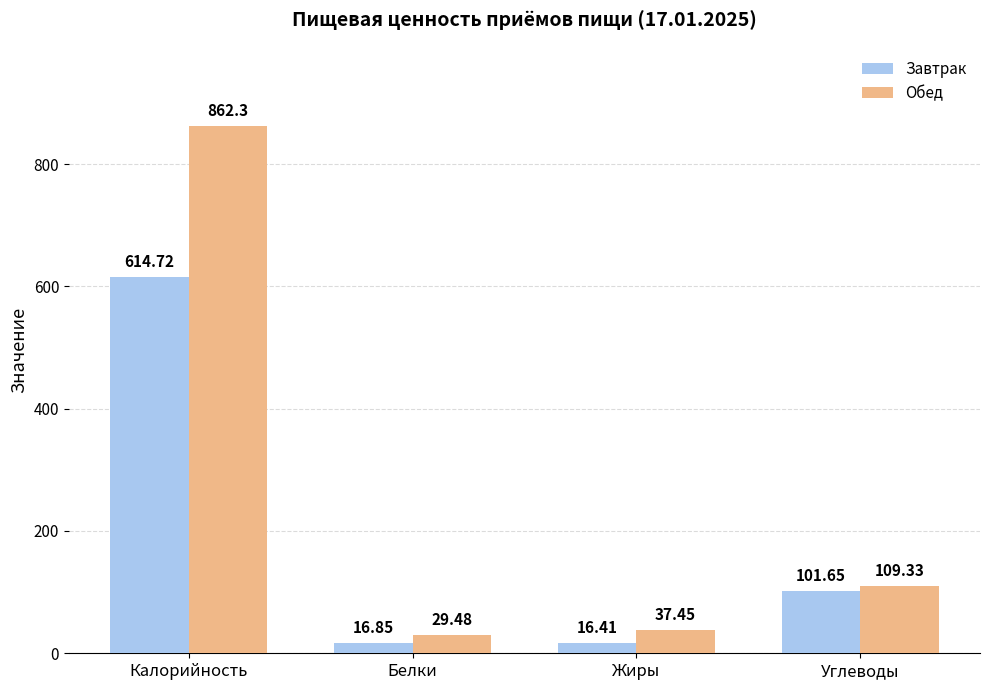

Rank the series at Углеводы from highest to lowest value.

Обед, Завтрак